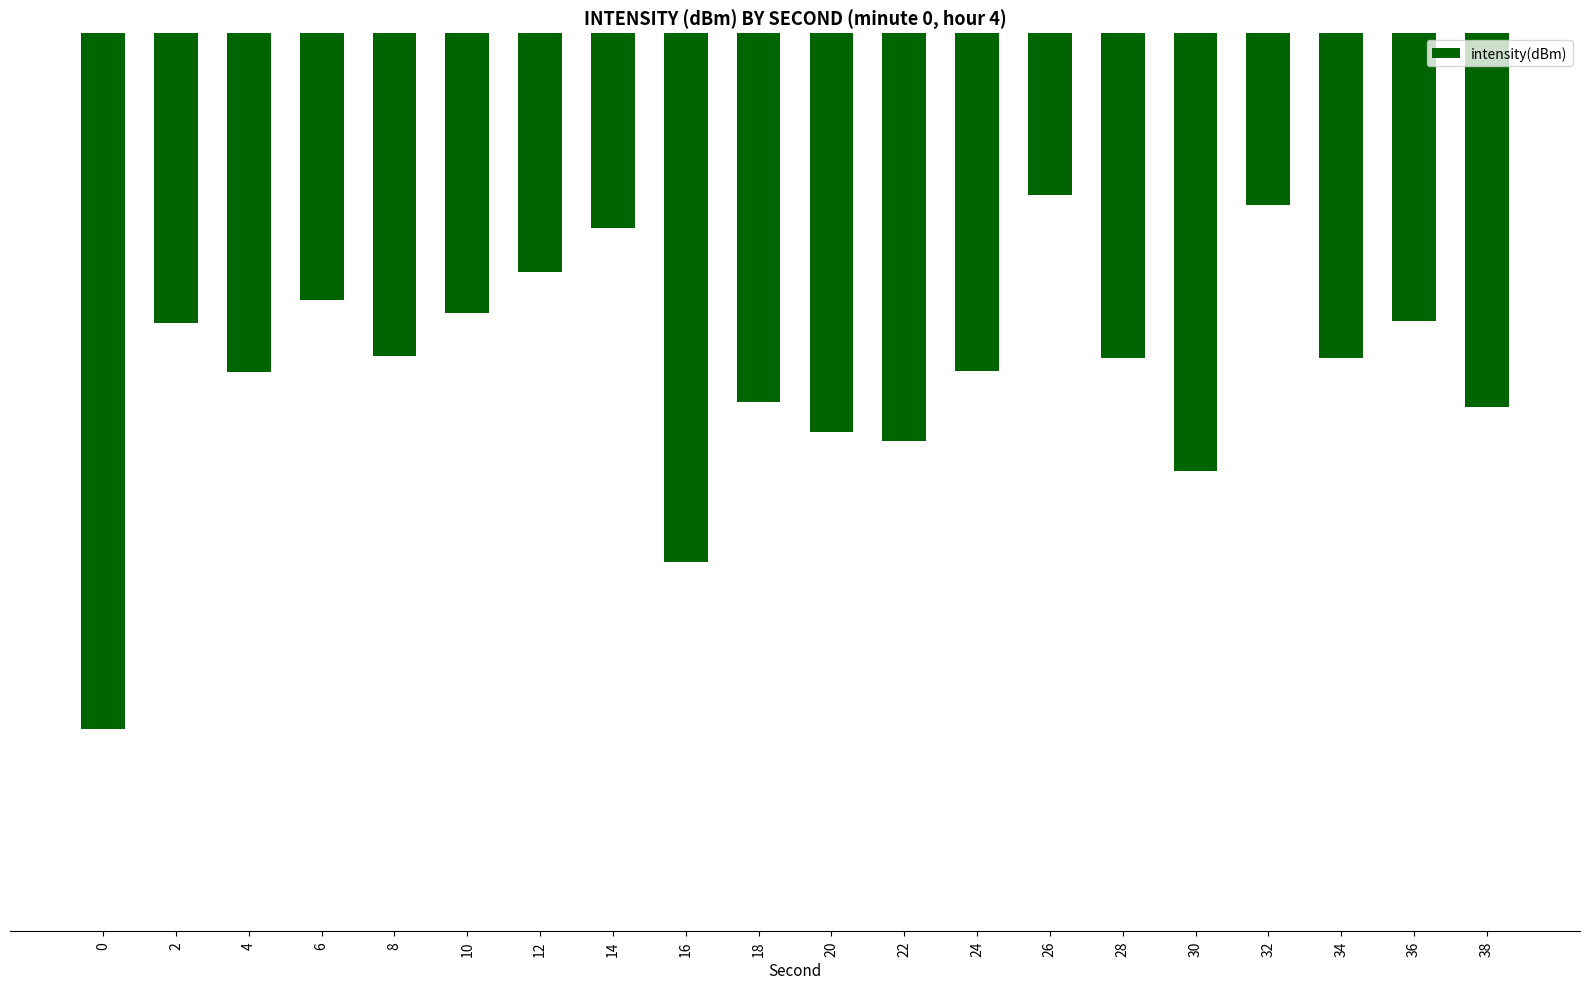

How many values are below -130?

12